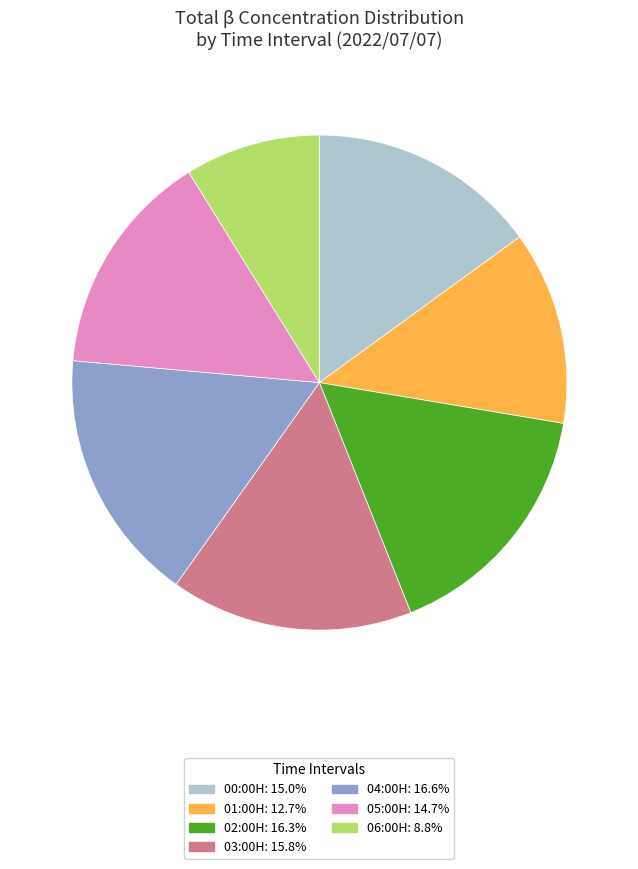

Is there any slice that represents more than half of the pie?

No